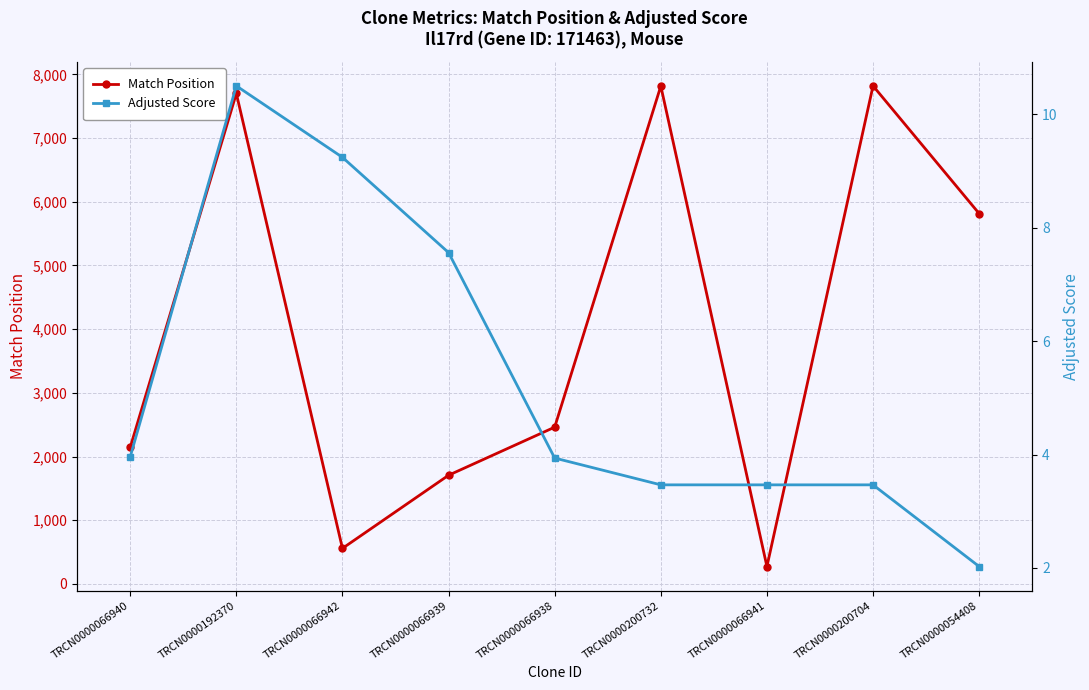

At how many categories does at least one series exceed 2542?

4